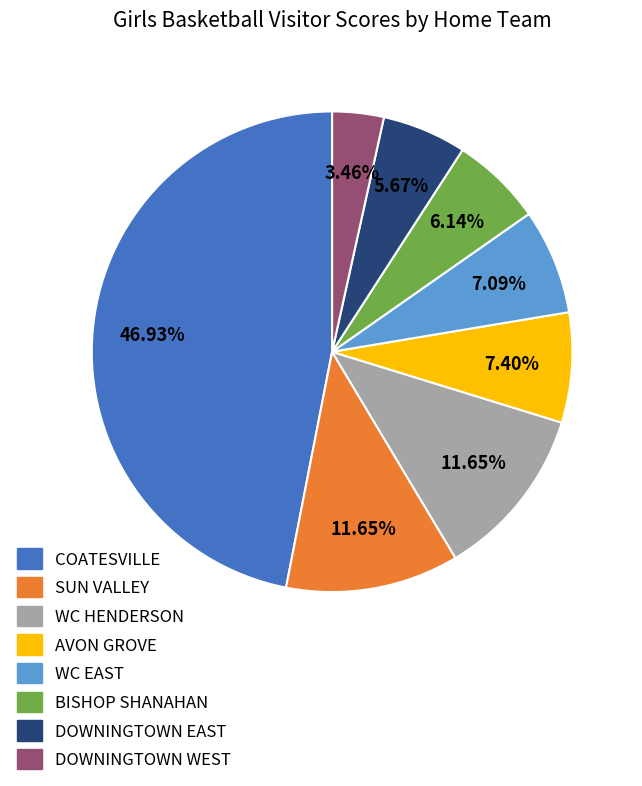

Is DOWNINGTOWN WEST the majority of the pie?

No